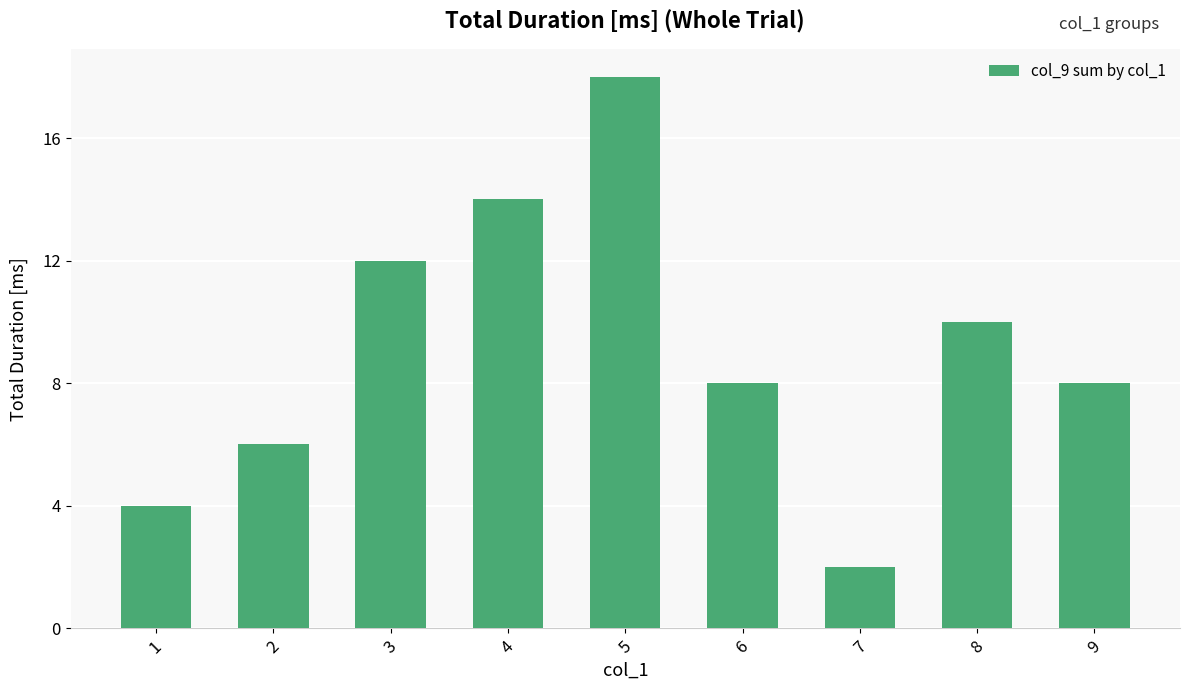

What is the value of the 8th bar from the left?

10